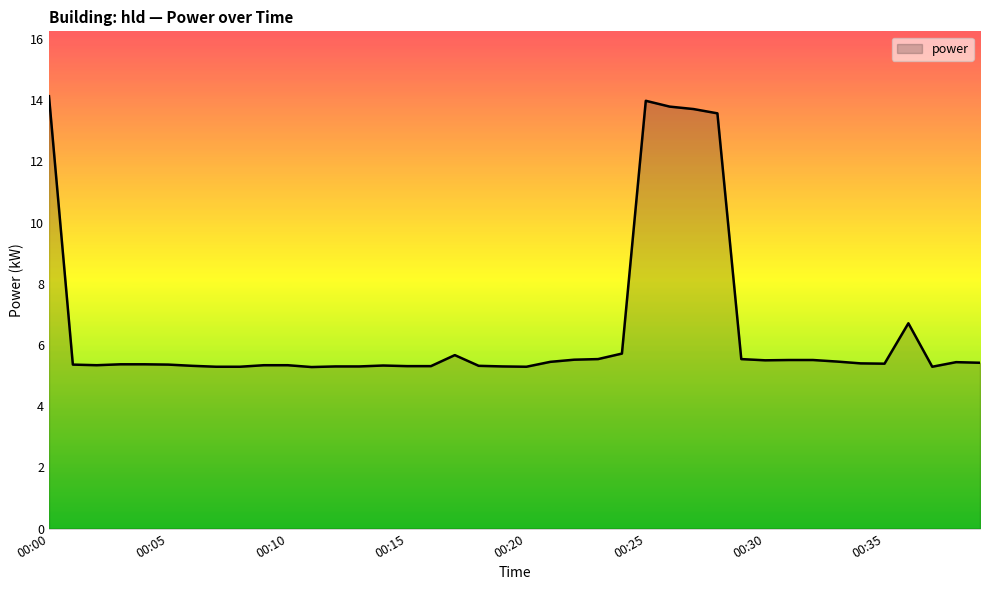

What is the maximum value shown in the chart?

14.1